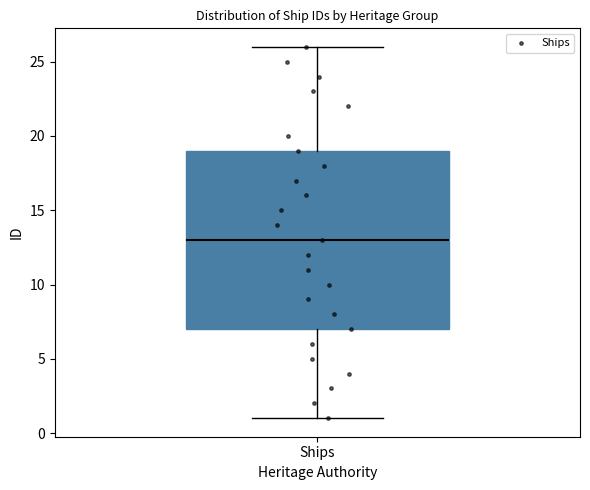

Read this box plot against the y-axis: the position of the median line, the range covered by the box, and the ends of both whiskers. The values are not printed on the chart, so give them approximately, as read against the axis.

median 13, box 7 to 19, whiskers 1 to 26